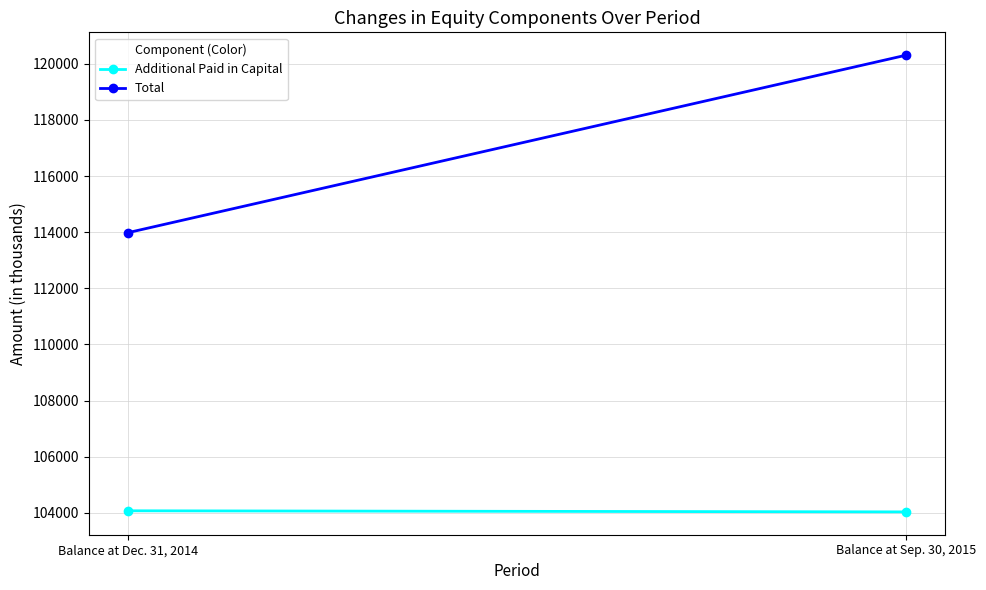

What is the value of the Total point at the 2nd from the left?

120305